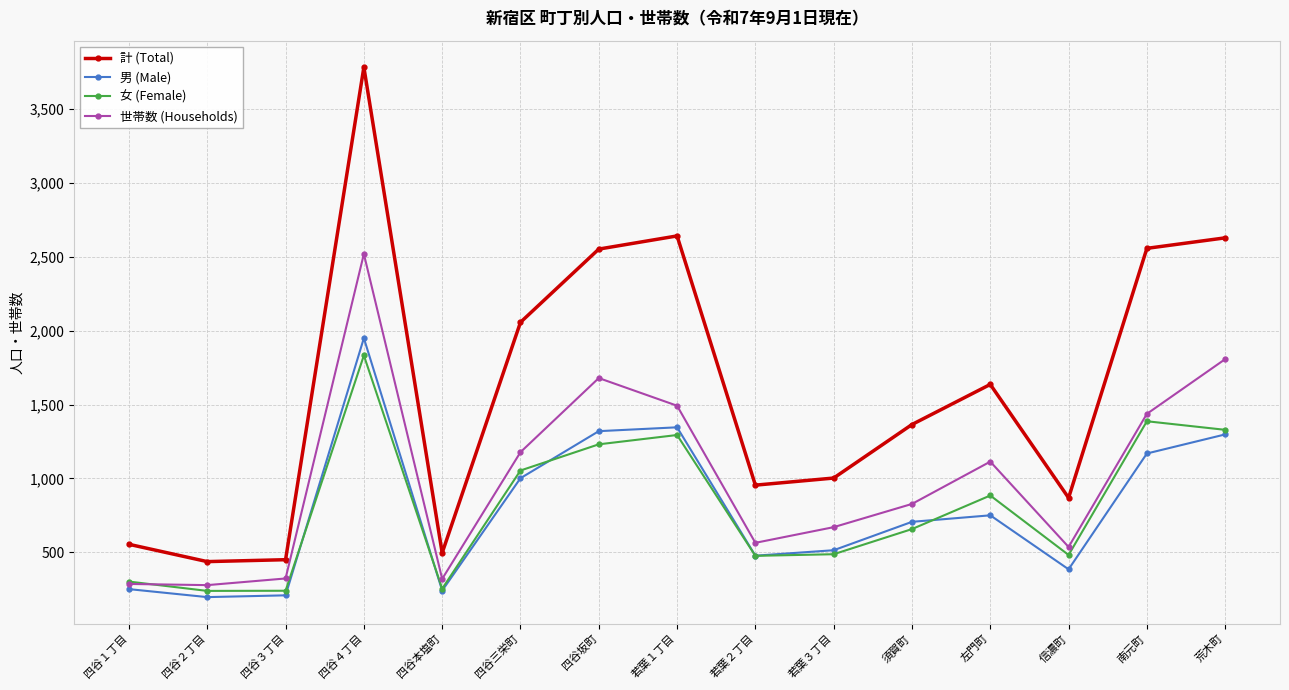

Between 四谷２丁目 and 荒木町, which series saw the biggest shift?

計 (Total)